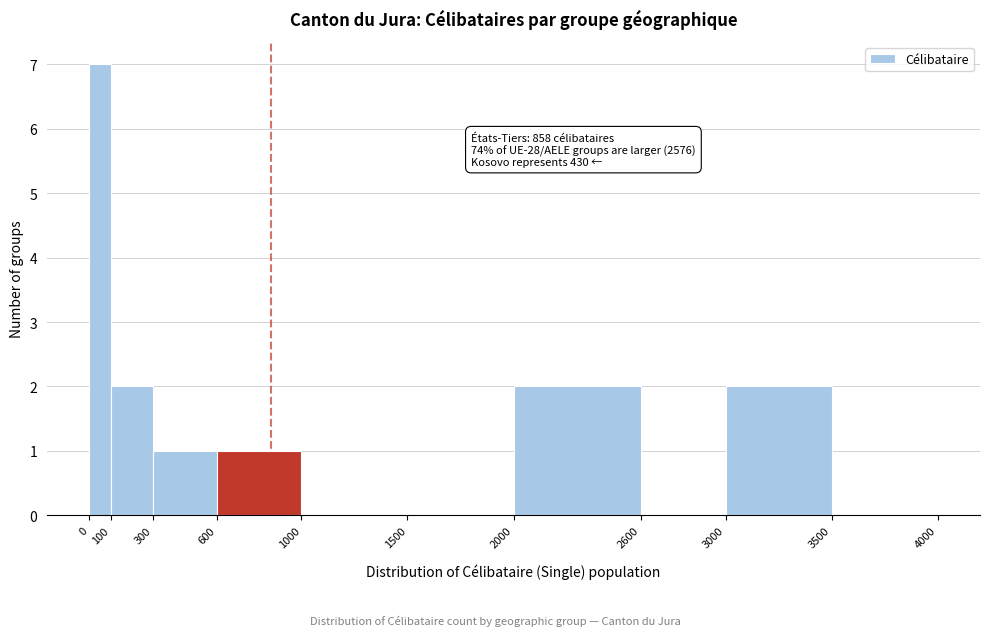

Over which range of the x-axis is the bar tallest?

0 to 100